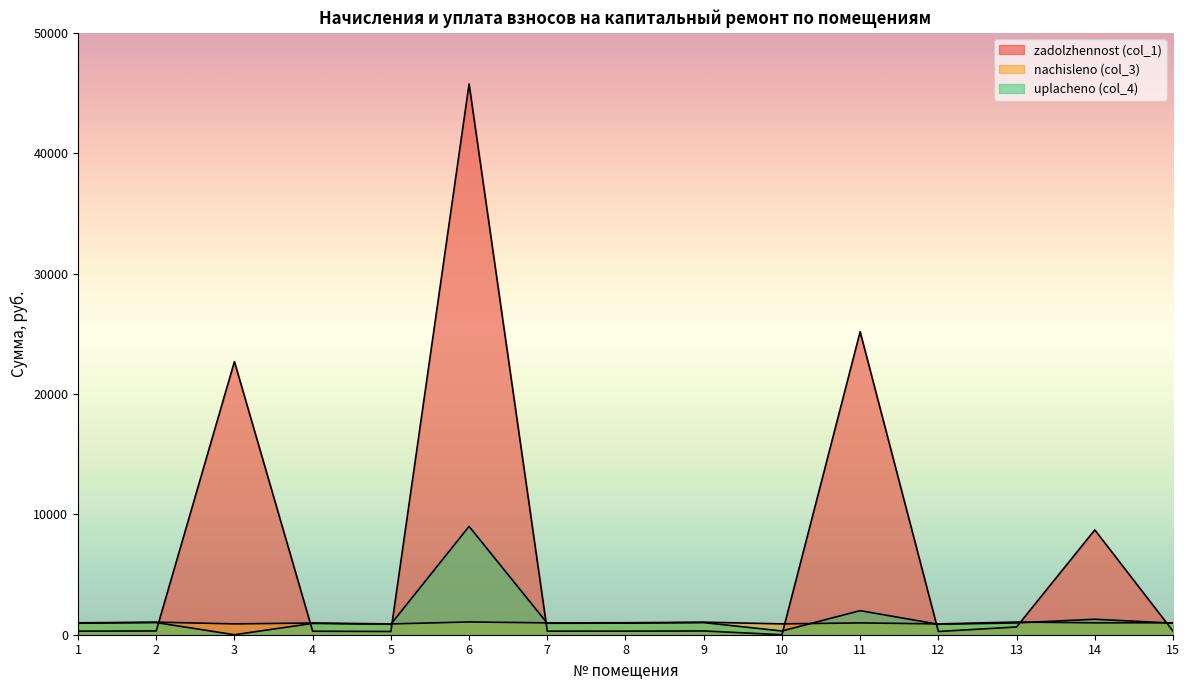

Where does the nachisleno (col_3) series first go above 988?

1